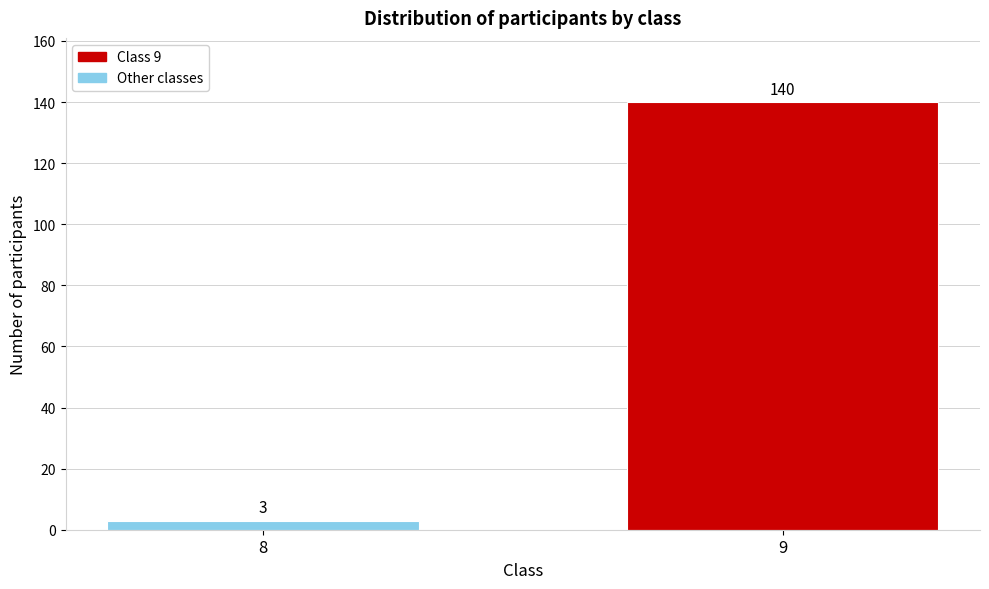

Reading left to right, what are all the values shown in this chart?

8=3	9=140